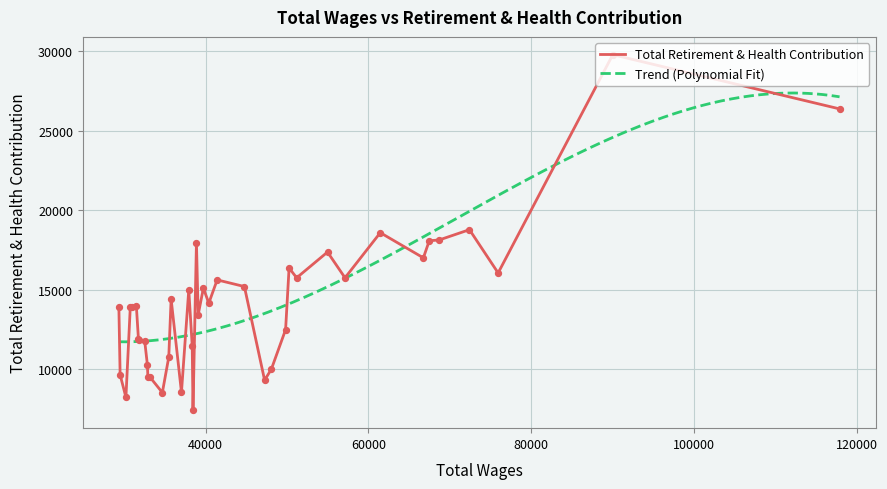

Approximately how many times larger is the value at 2 compared to 1?

0.5